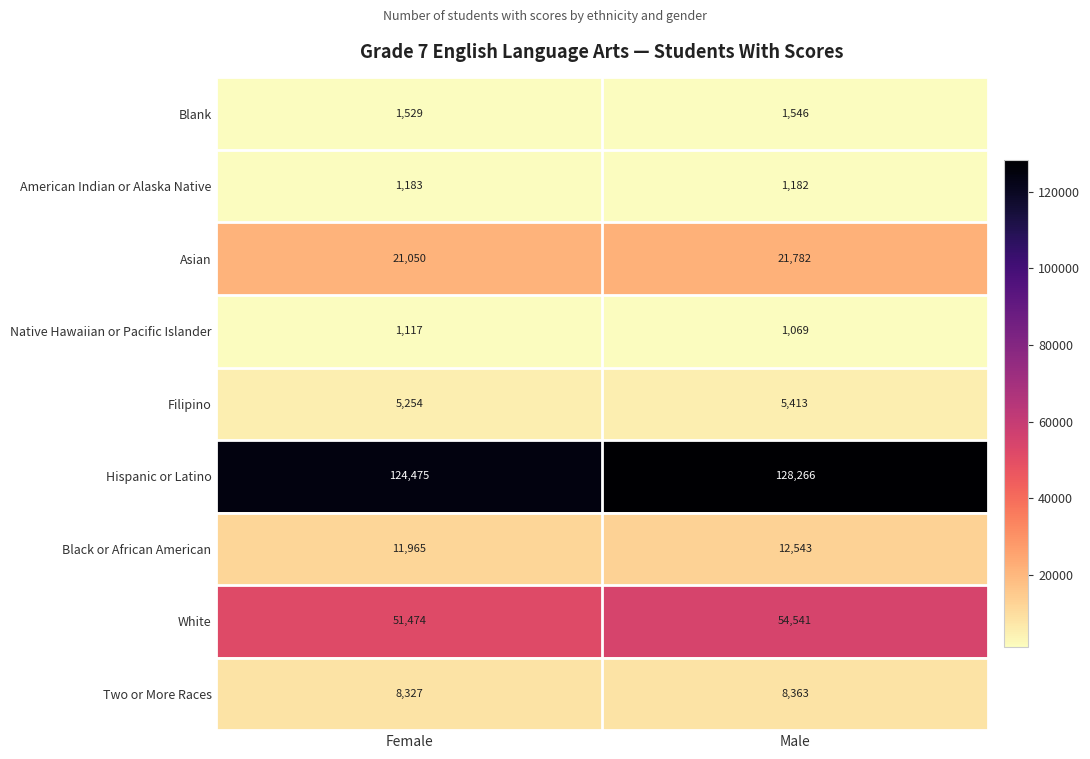

Which series has the largest range (max minus min)?

Hispanic or Latino